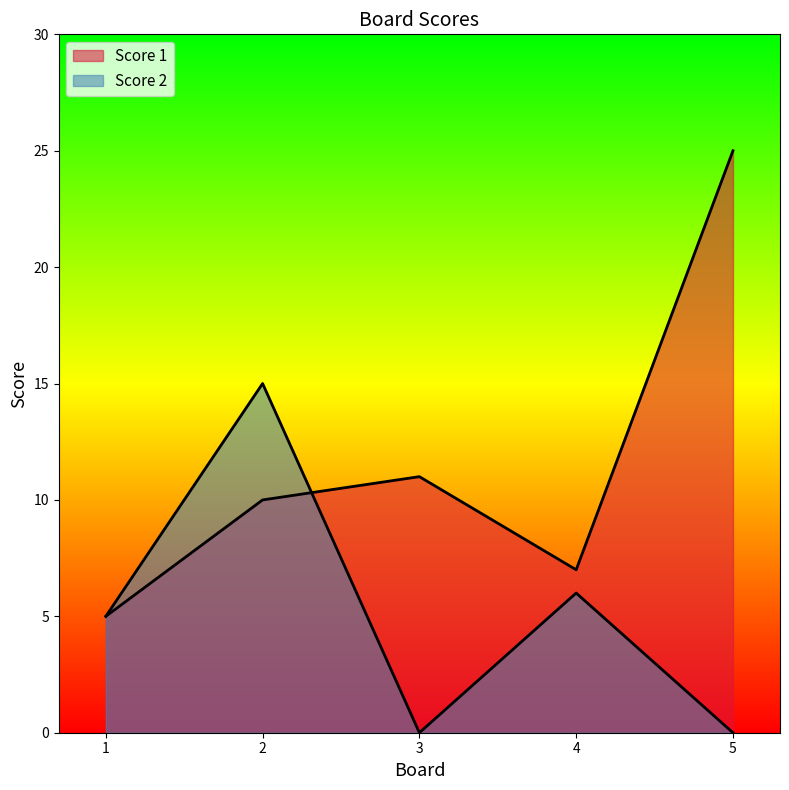

What is the difference between the maximum and minimum values in the Score 1 series?

20